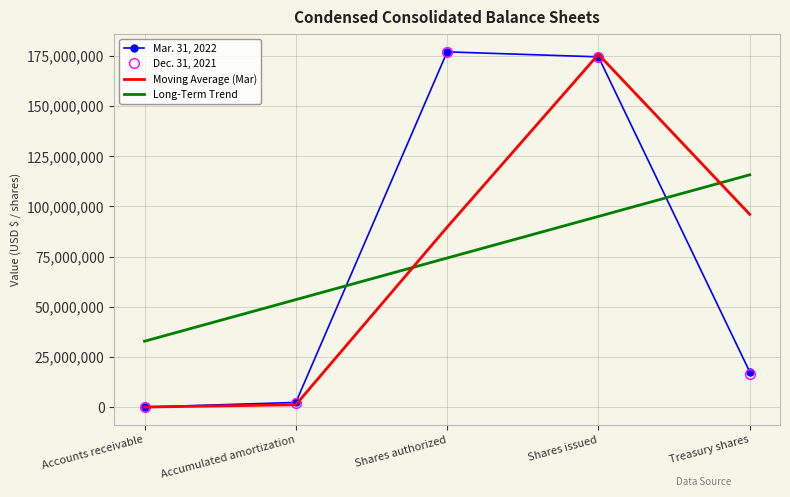

What is the total value across all series at Accounts receivable?

32900307.1